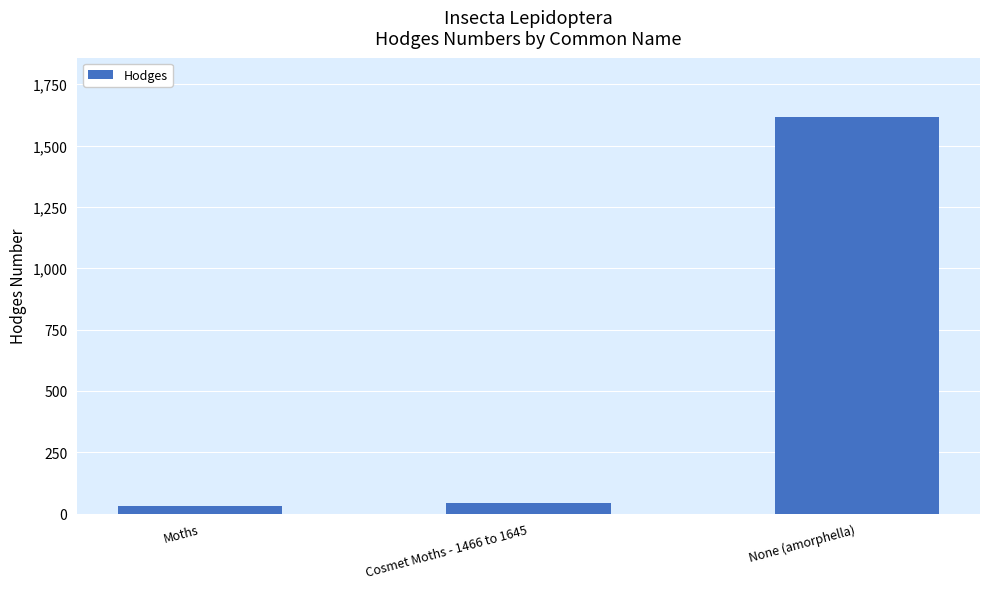

What is the average value?

562.4